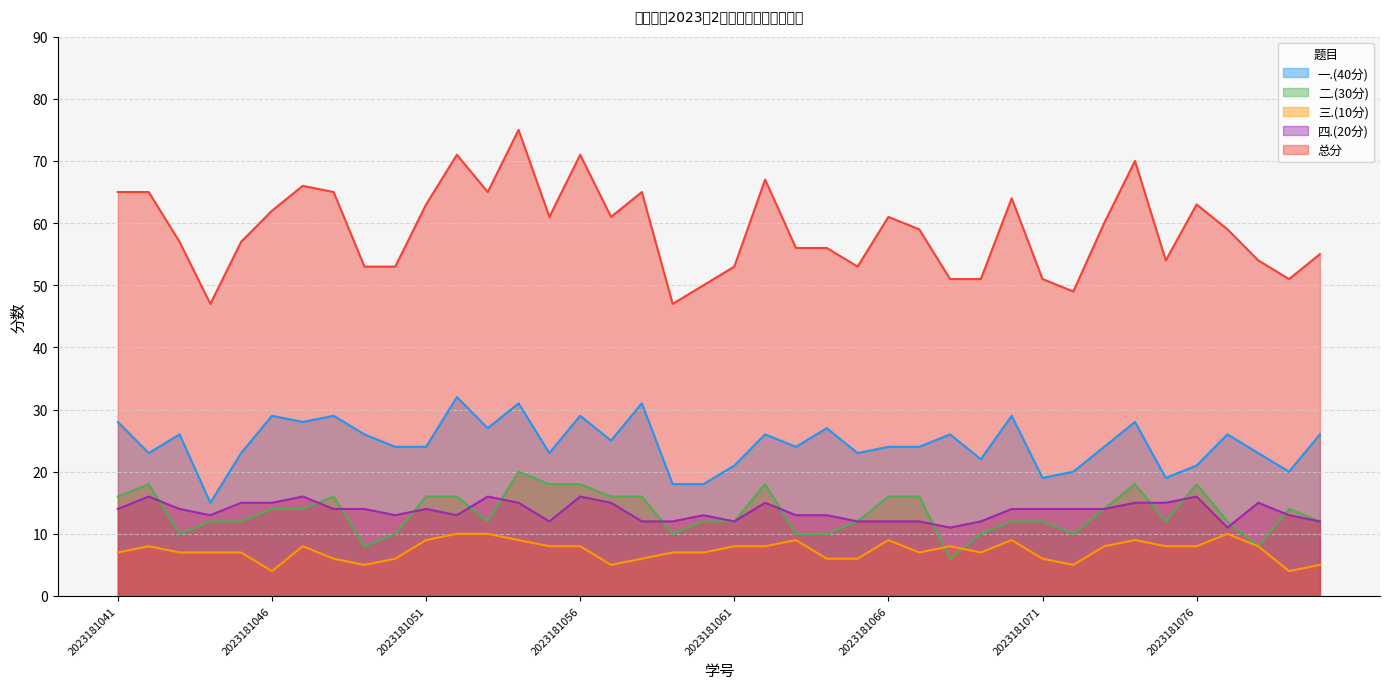

Reading right to left, extract all data points from this chart.

一.(40分): 26	20	23	26	21	19	28	24	20	19	29	22	26	24	24	23	27	24	26	21	18	18	31	25	29	23	31	27	32	24	24	26	29	28	29	23	15	26	23	28
二.(30分): 12	14	8	12	18	12	18	14	10	12	12	10	6	16	16	12	10	10	18	12	12	10	16	16	18	18	20	12	16	16	10	8	16	14	14	12	12	10	18	16
三.(10分): 5	4	8	10	8	8	9	8	5	6	9	7	8	7	9	6	6	9	8	8	7	7	6	5	8	8	9	10	10	9	6	5	6	8	4	7	7	7	8	7
四.(20分): 12	13	15	11	16	15	15	14	14	14	14	12	11	12	12	12	13	13	15	12	13	12	12	15	16	12	15	16	13	14	13	14	14	16	15	15	13	14	16	14
总分: 55	51	54	59	63	54	70	60	49	51	64	51	51	59	61	53	56	56	67	53	50	47	65	61	71	61	75	65	71	63	53	53	65	66	62	57	47	57	65	65